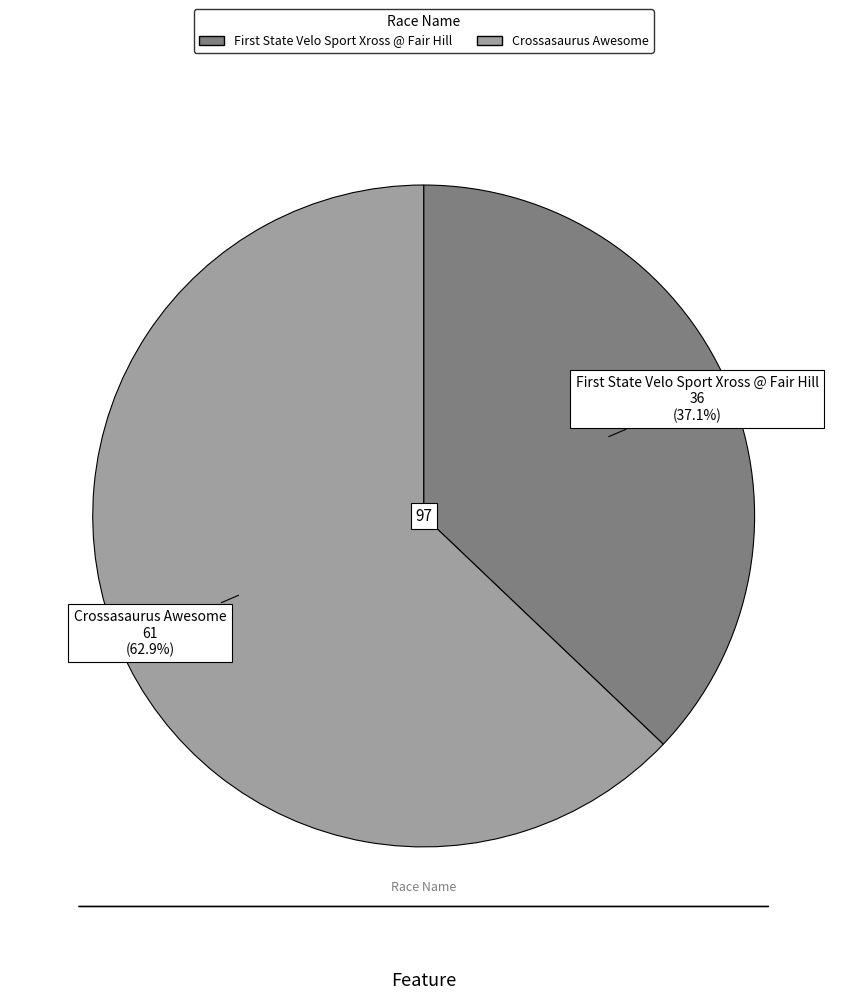

Is it true that Crossasaurus Awesome is 54% of the pie?

False